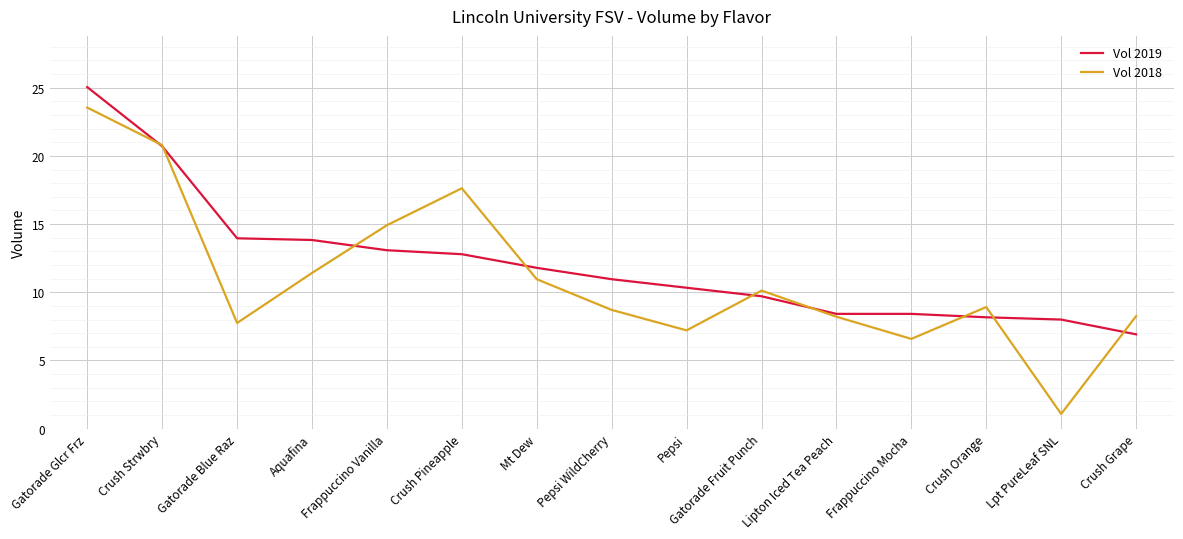

At which category does the chart reach its minimum across all series?

Lpt PureLeaf SNL